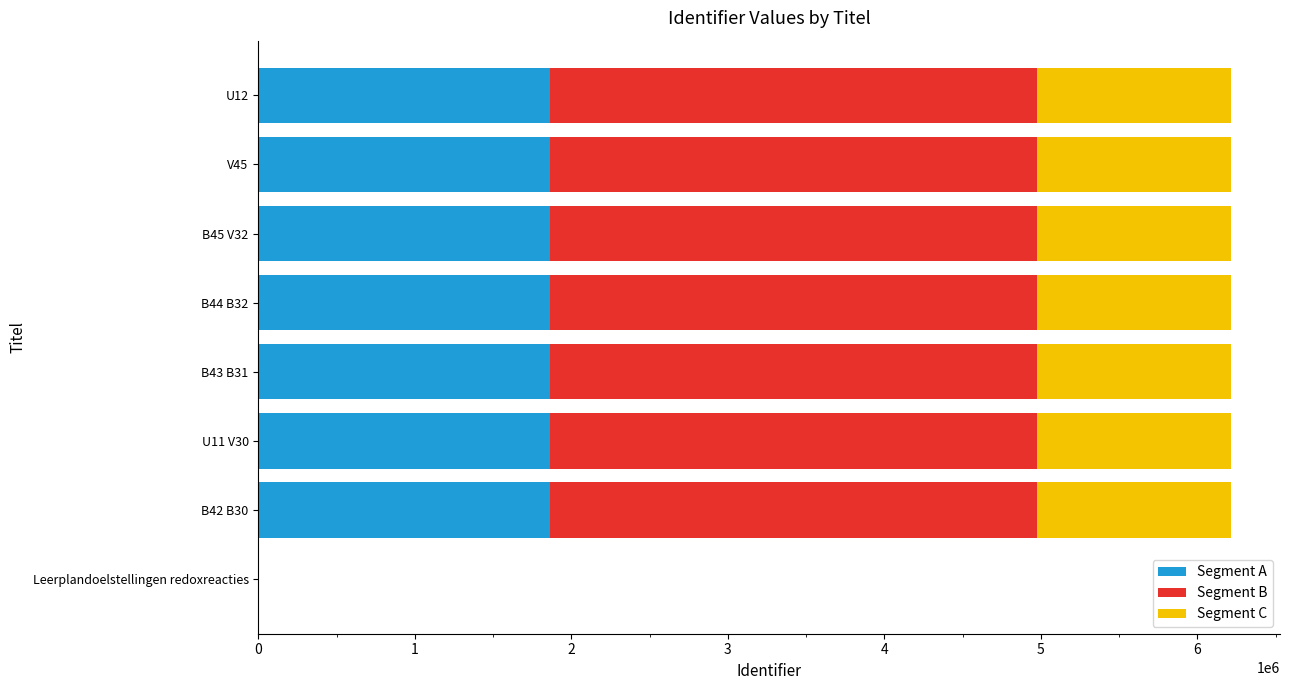

What is the maximum value for Segment A?

1865250